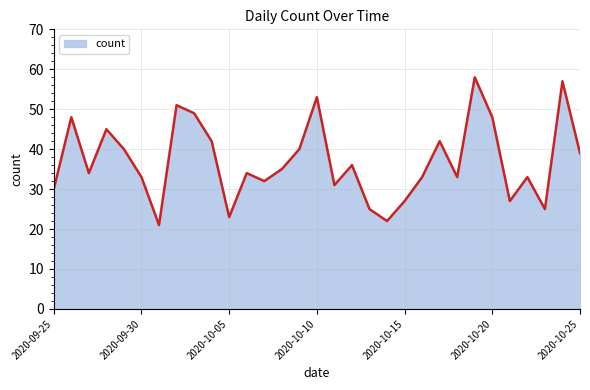

What is the greatest value displayed?

58